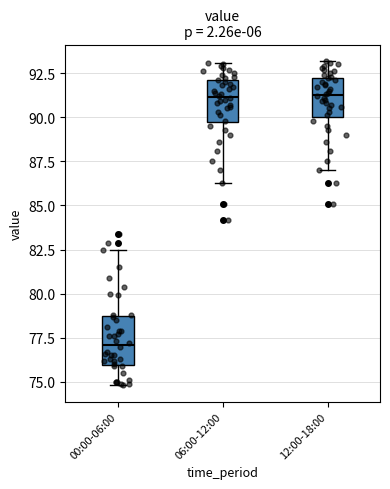

Reading left to right, read every box against the y-axis: the position of its median line, the range the box covers, and the ends of its whiskers. The values are not printed on the chart, so give them approximately, as read against the axis.

00:00-06:00: median 77.0, box 76.0 to 78.5, whiskers 75.0 to 82.5
06:00-12:00: median 91.0, box 89.5 to 92.0, whiskers 86.5 to 93.0
12:00-18:00: median 91.5, box 90.0 to 92.0, whiskers 87.0 to 93.0